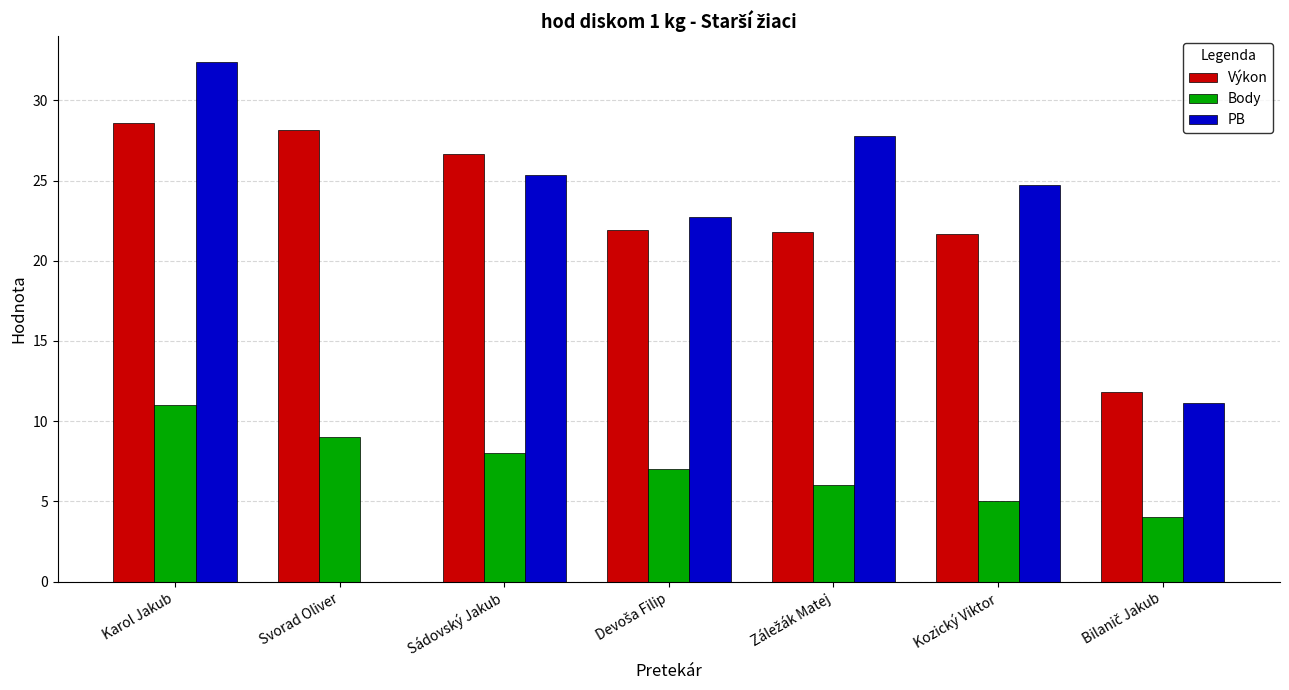

Is the value of Body at Sádovský Jakub greater than the value of Výkon at Kozický Viktor?

No